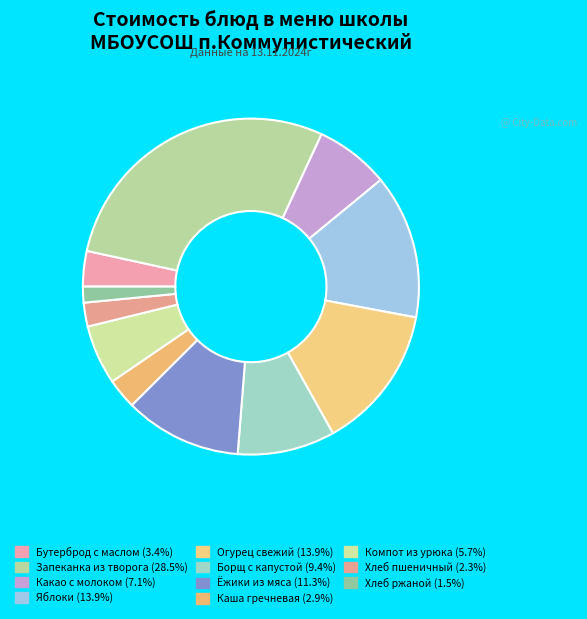

How many slices are in this pie chart?

11